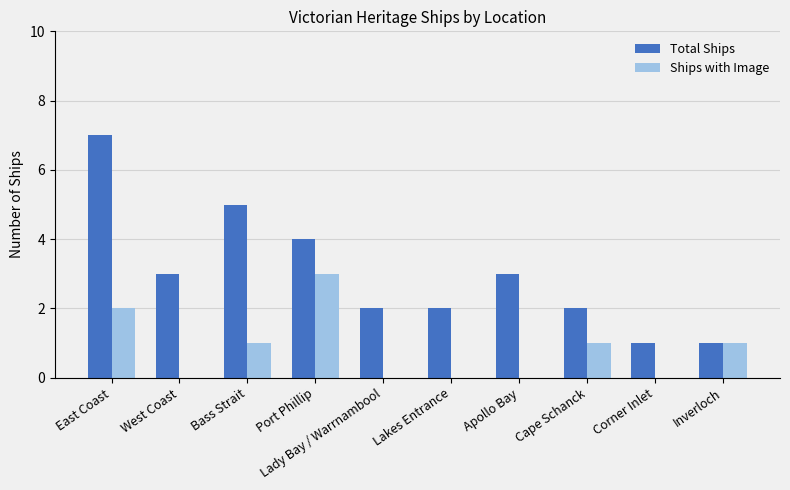

Which series has the largest total across all categories?

Total Ships